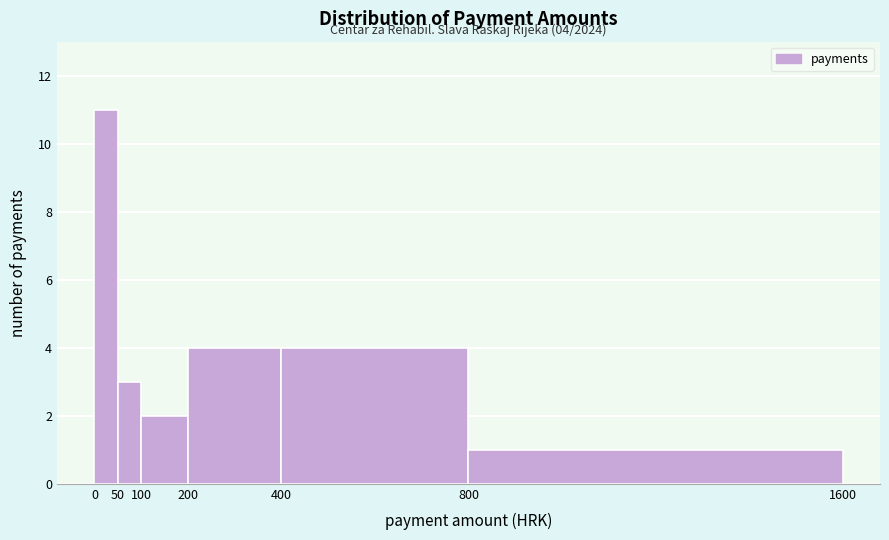

Which range on the x-axis has the tallest bar?

0 to 50